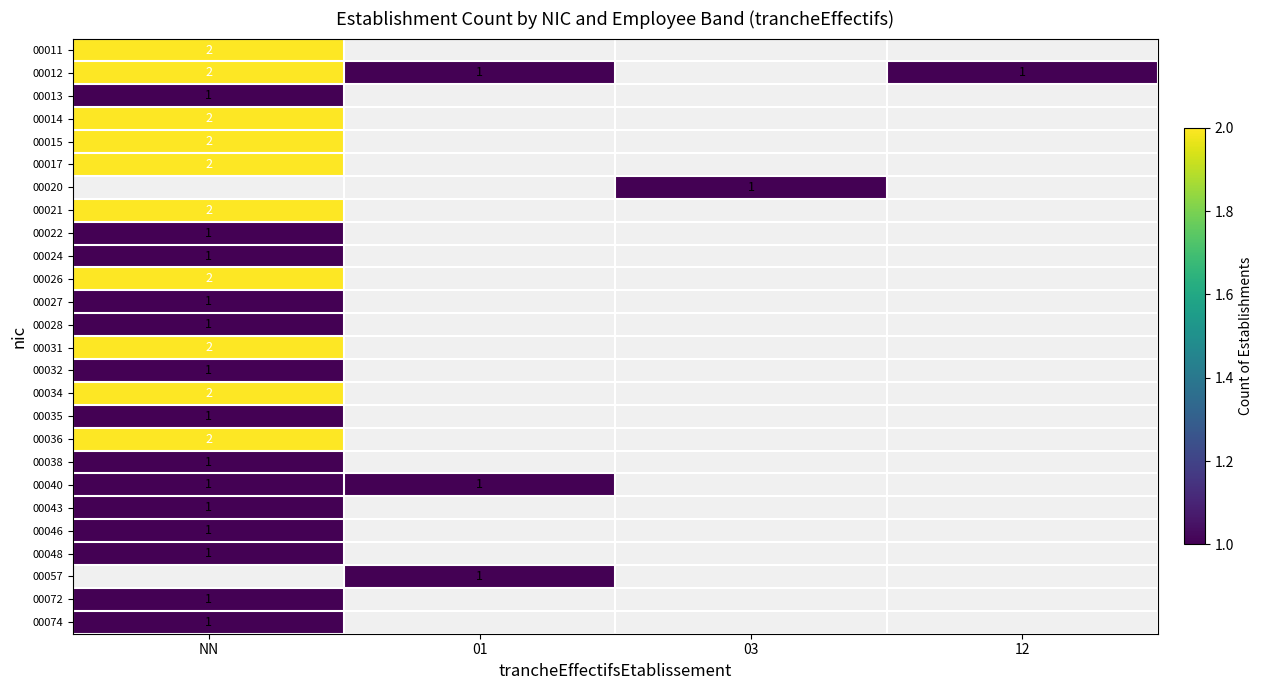

Is the value of 00015 at 12 greater than the value of 00021 at NN?

No